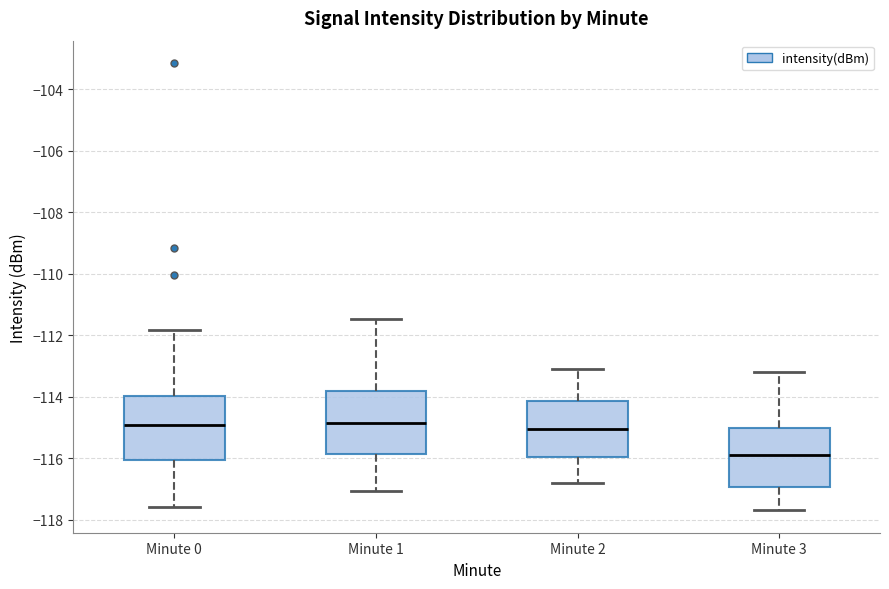

Reading left to right, transcribe this box plot: for each box, give where its median line is, the range the box spans, and where its two whiskers end, as read against the y-axis. The values are not printed on the chart, so give them approximately, as read against the axis.

Minute 0: median -115.0, box -116.0 to -114.0, whiskers -117.6 to -111.8
Minute 1: median -114.8, box -115.8 to -113.8, whiskers -117.0 to -111.4
Minute 2: median -115.0, box -116.0 to -114.2, whiskers -116.8 to -113.0
Minute 3: median -115.8, box -117.0 to -115.0, whiskers -117.6 to -113.2